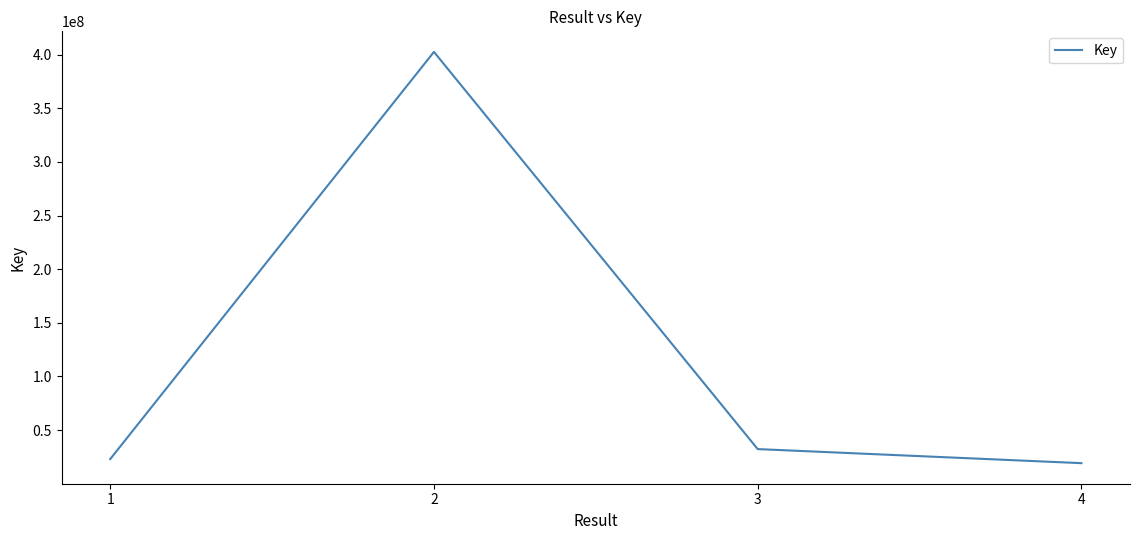

Does the chart have visible grid lines?

No